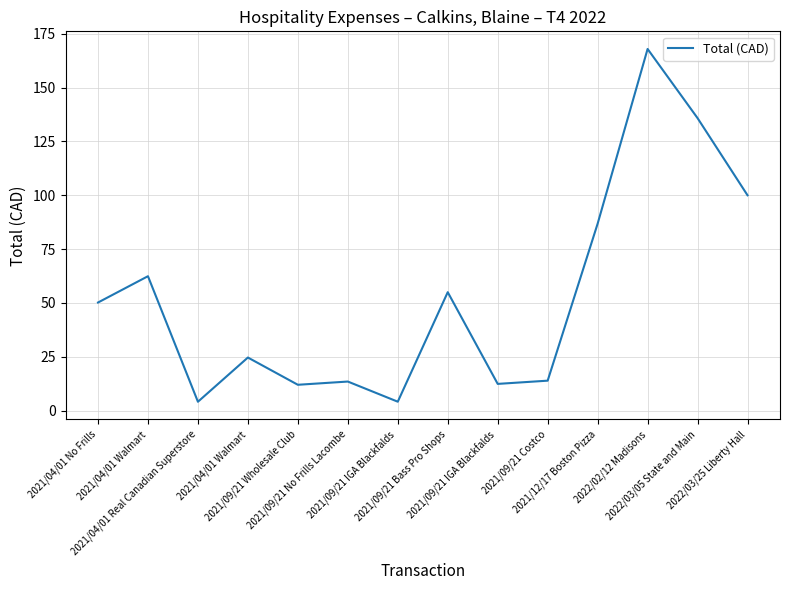

What is the label of the 11th point from the left?

2021/12/17 Boston Pizza